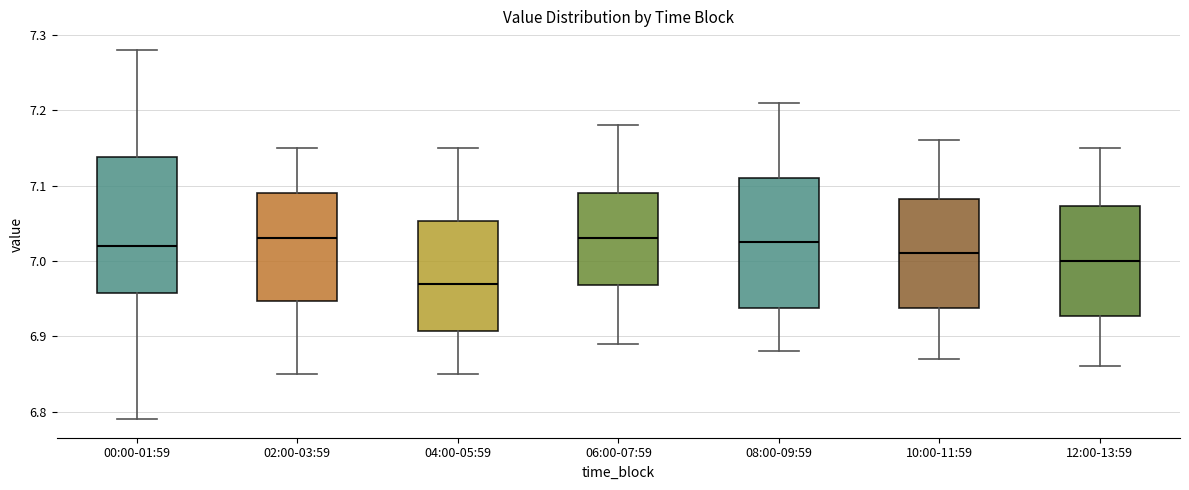

Reading left to right, read every box against the y-axis: the position of its median line, the range the box covers, and the ends of its whiskers. The values are not printed on the chart, so give them approximately, as read against the axis.

00:00-01:59: median 7.02, box 6.96 to 7.14, whiskers 6.79 to 7.28
02:00-03:59: median 7.03, box 6.95 to 7.09, whiskers 6.85 to 7.15
04:00-05:59: median 6.97, box 6.91 to 7.05, whiskers 6.85 to 7.15
06:00-07:59: median 7.03, box 6.97 to 7.09, whiskers 6.89 to 7.18
08:00-09:59: median 7.03, box 6.94 to 7.11, whiskers 6.88 to 7.21
10:00-11:59: median 7.01, box 6.94 to 7.08, whiskers 6.87 to 7.16
12:00-13:59: median 7.00, box 6.93 to 7.07, whiskers 6.86 to 7.15